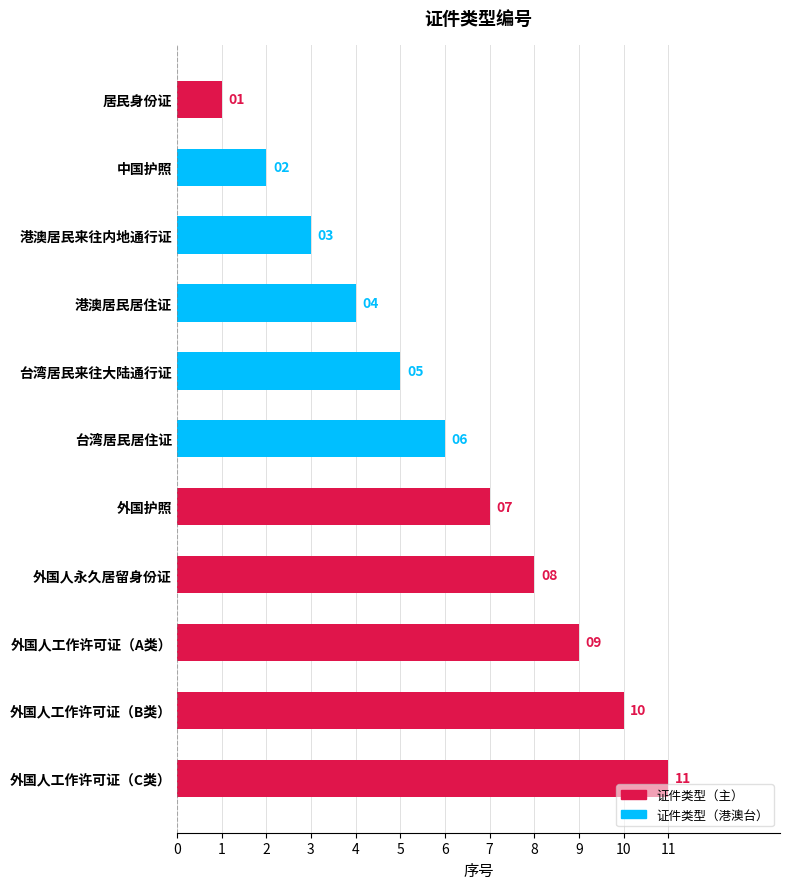

How many distinct data groups are displayed?

1